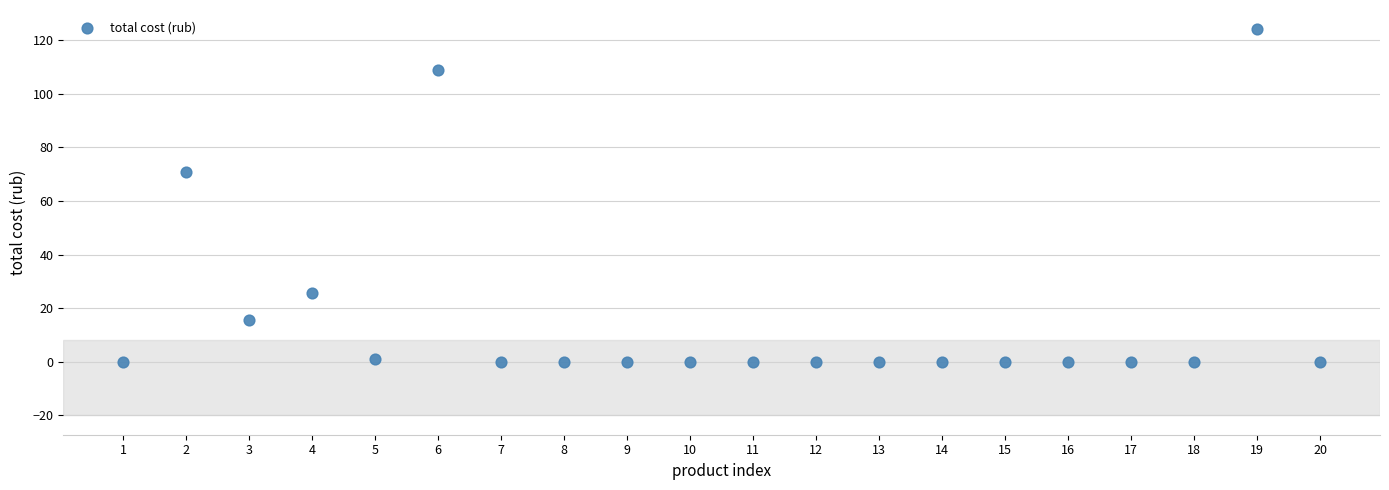

What is the range of Y values (max minus min)?

124.0